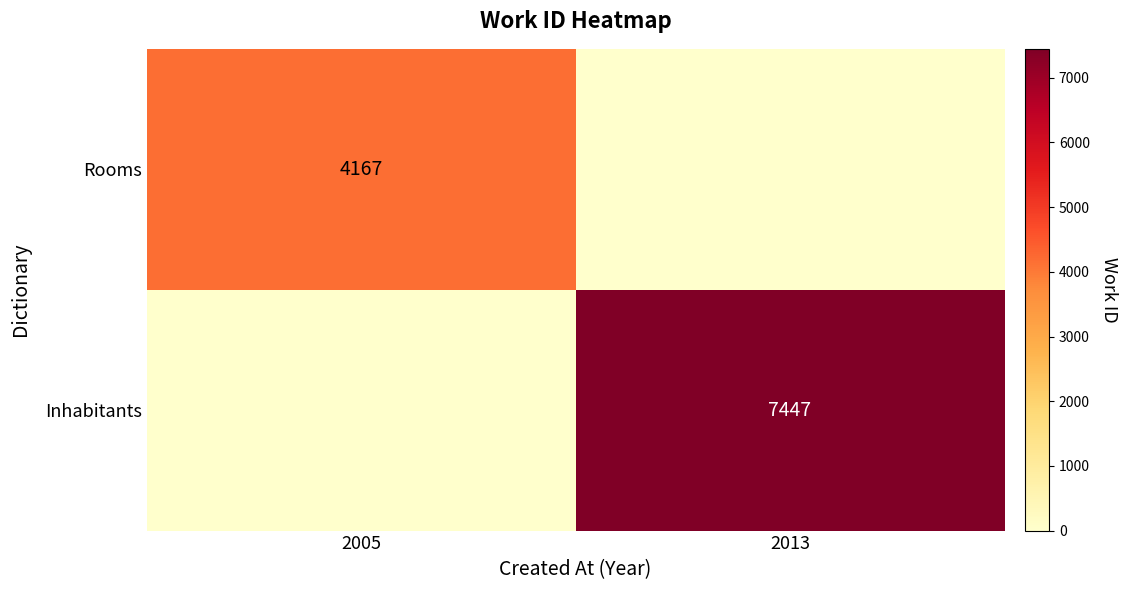

The value of Inhabitants at 2013 is 7447. True or false?

True